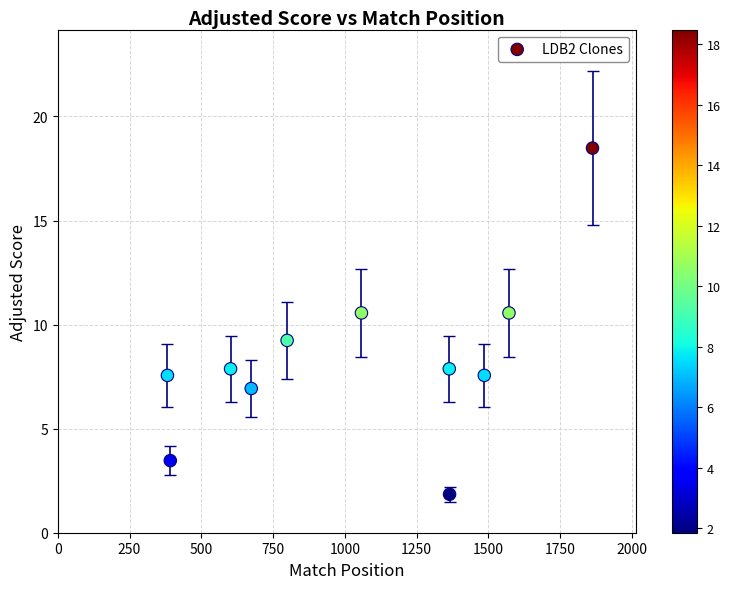

What is the range of X values (max minus min)?

1481.0